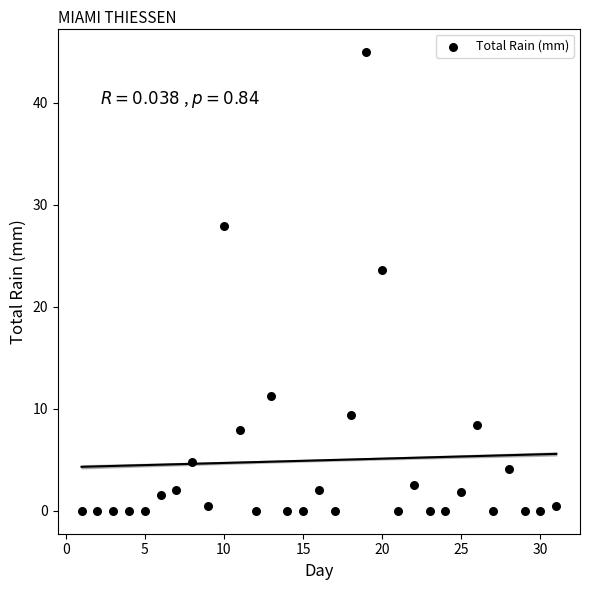

What is the range of X values (max minus min)?

30.0